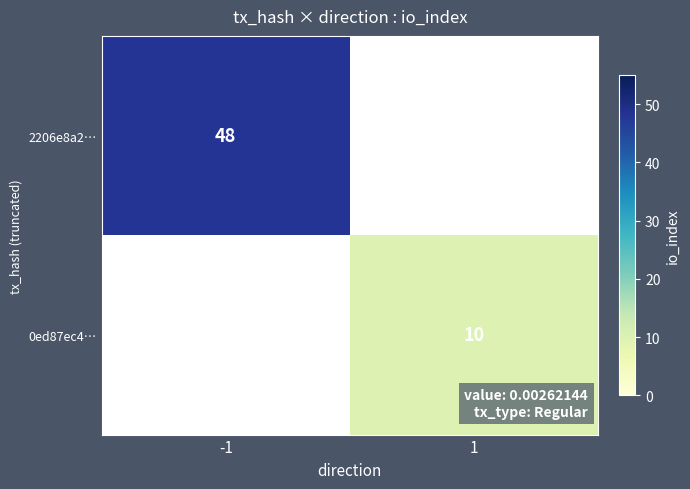

How many categories are shown in the chart?

2